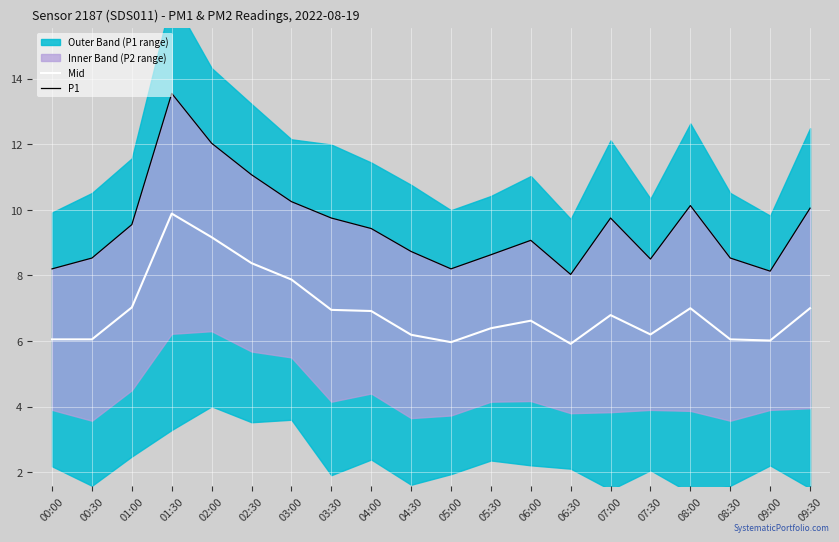

Which category has the highest value in the Mid series?

01:30